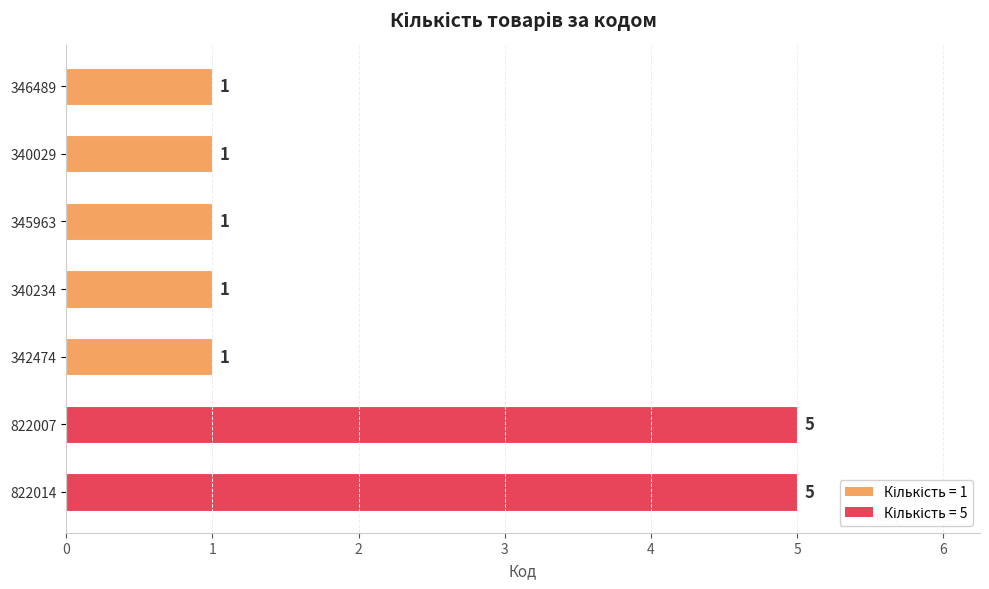

Which has a higher value, 822014 or 340234?

822014